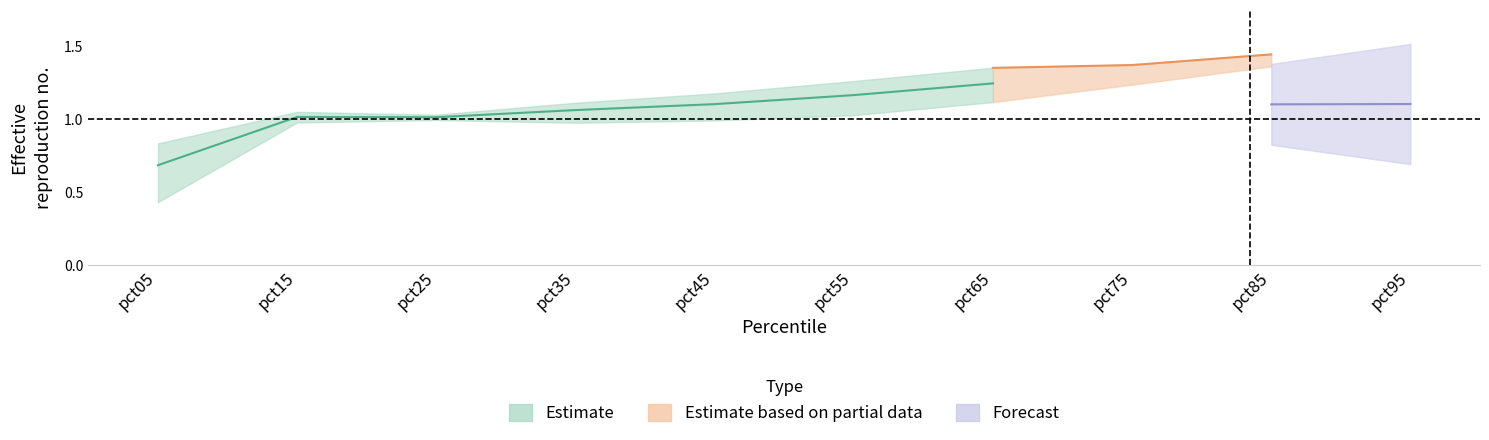

Where is Feb nearest to the value 1?

pct25